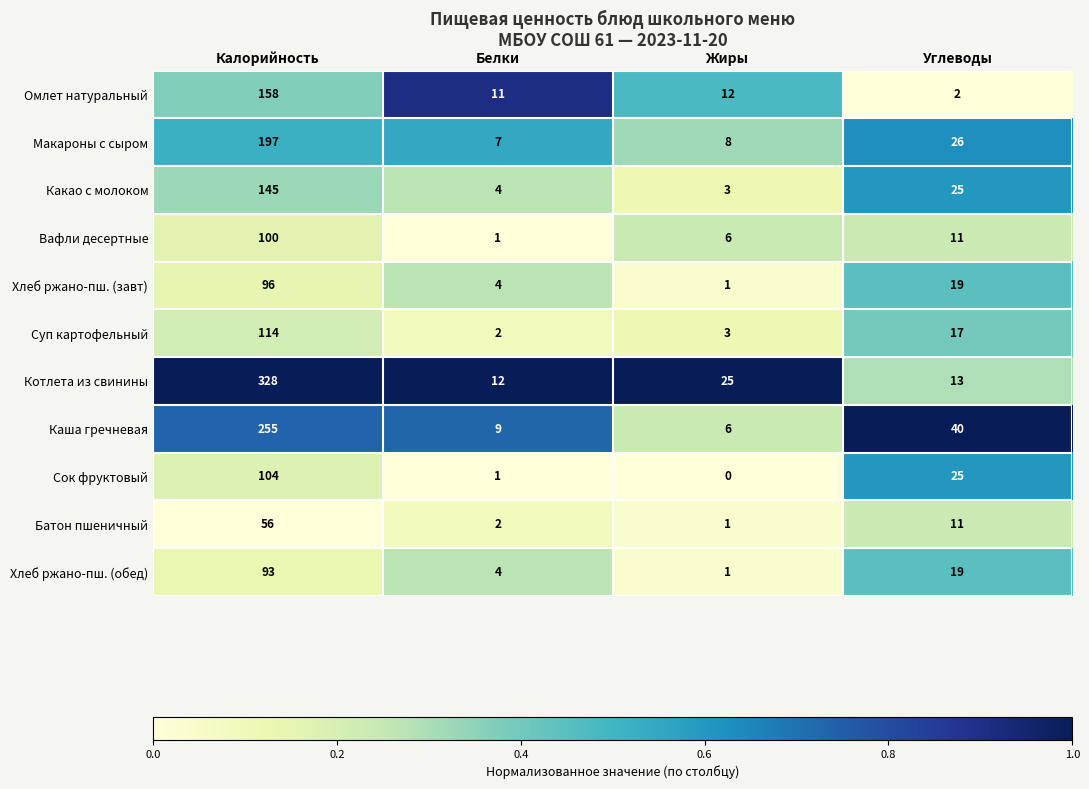

List the series in order of their peak value, lowest first.

Батон пшеничный, Хлеб ржано-пш. (обед), Хлеб ржано-пш. (завт), Вафли десертные, Сок фруктовый, Суп картофельный, Какао с молоком, Омлет натуральный, Макароны с сыром, Каша гречневая, Котлета из свинины